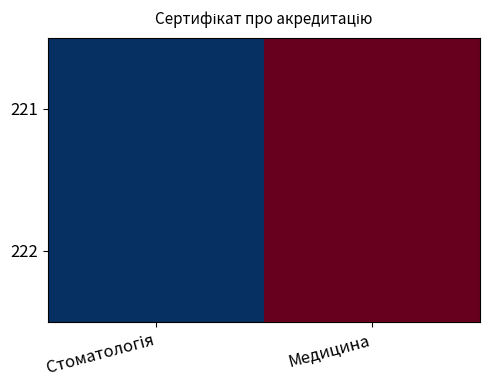

How many data points does each series have?

2